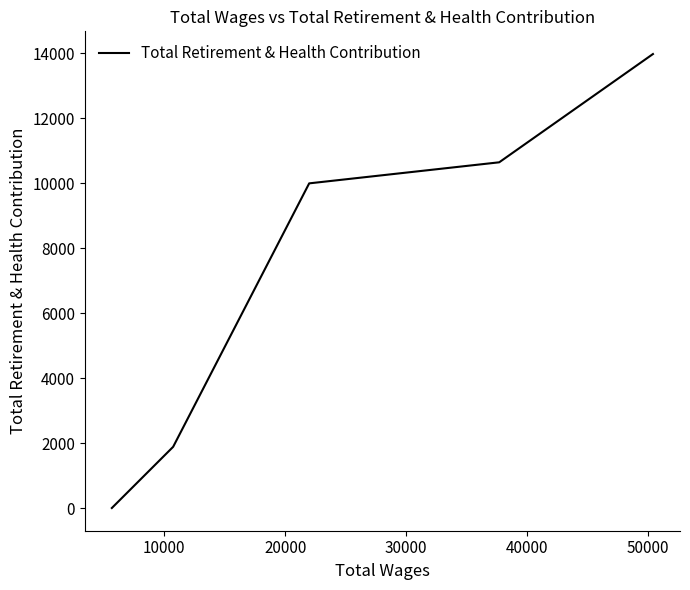

What is the average value?

7299